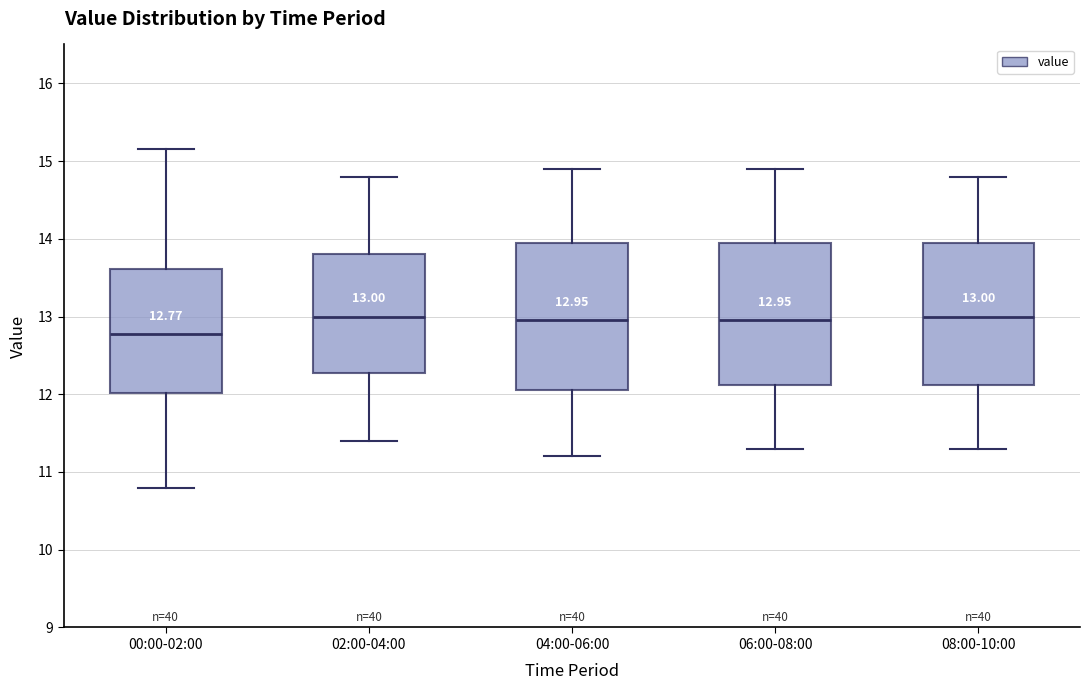

Which box's median line is the lowest?

00:00-02:00